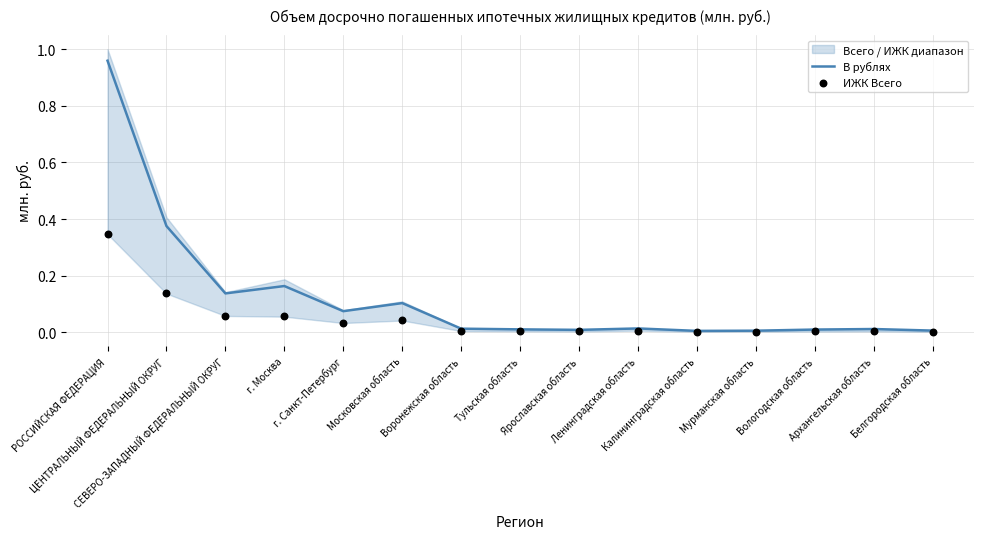

At which category is the sum across all series the highest?

РОССИЙСКАЯ ФЕДЕРАЦИЯ